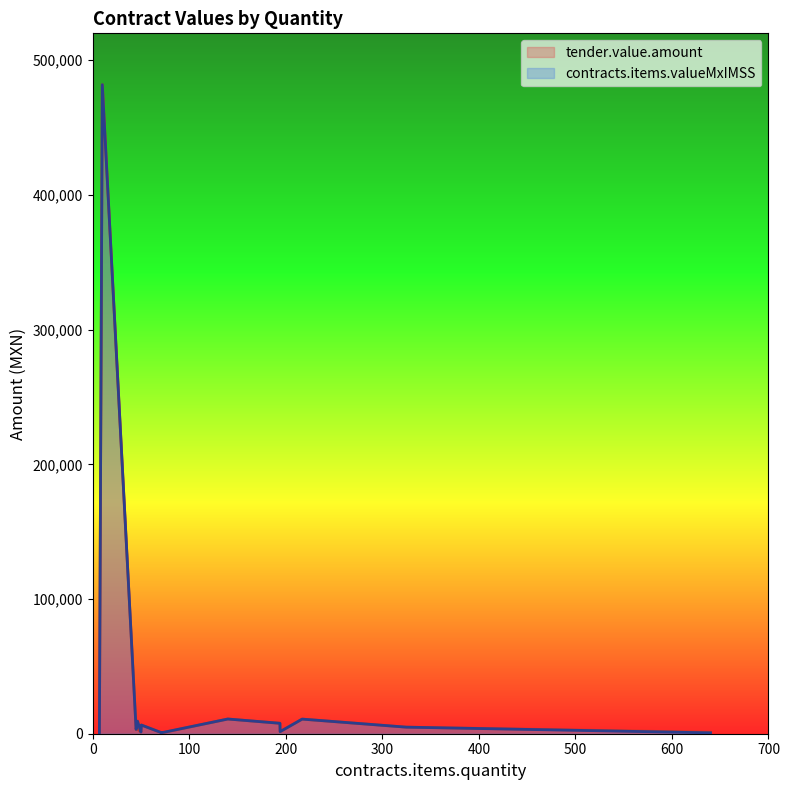

How many data points in tender.value.amount are less than 3584?

7